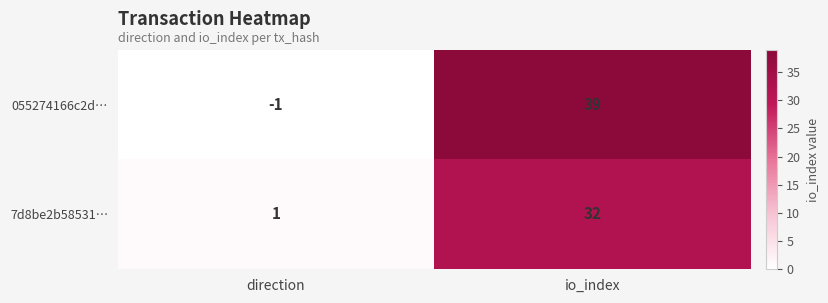

What is the difference between the highest and lowest values at io_index?

7